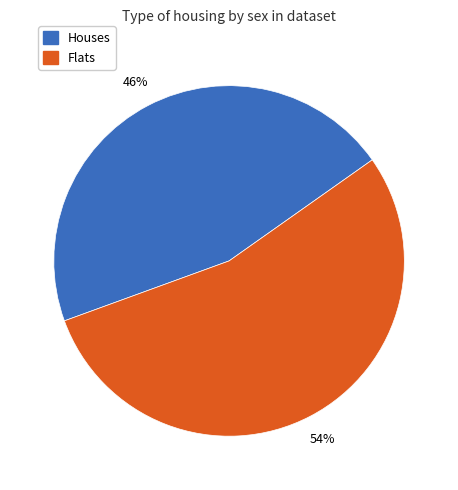

Is there any slice that represents more than half of the pie?

Yes